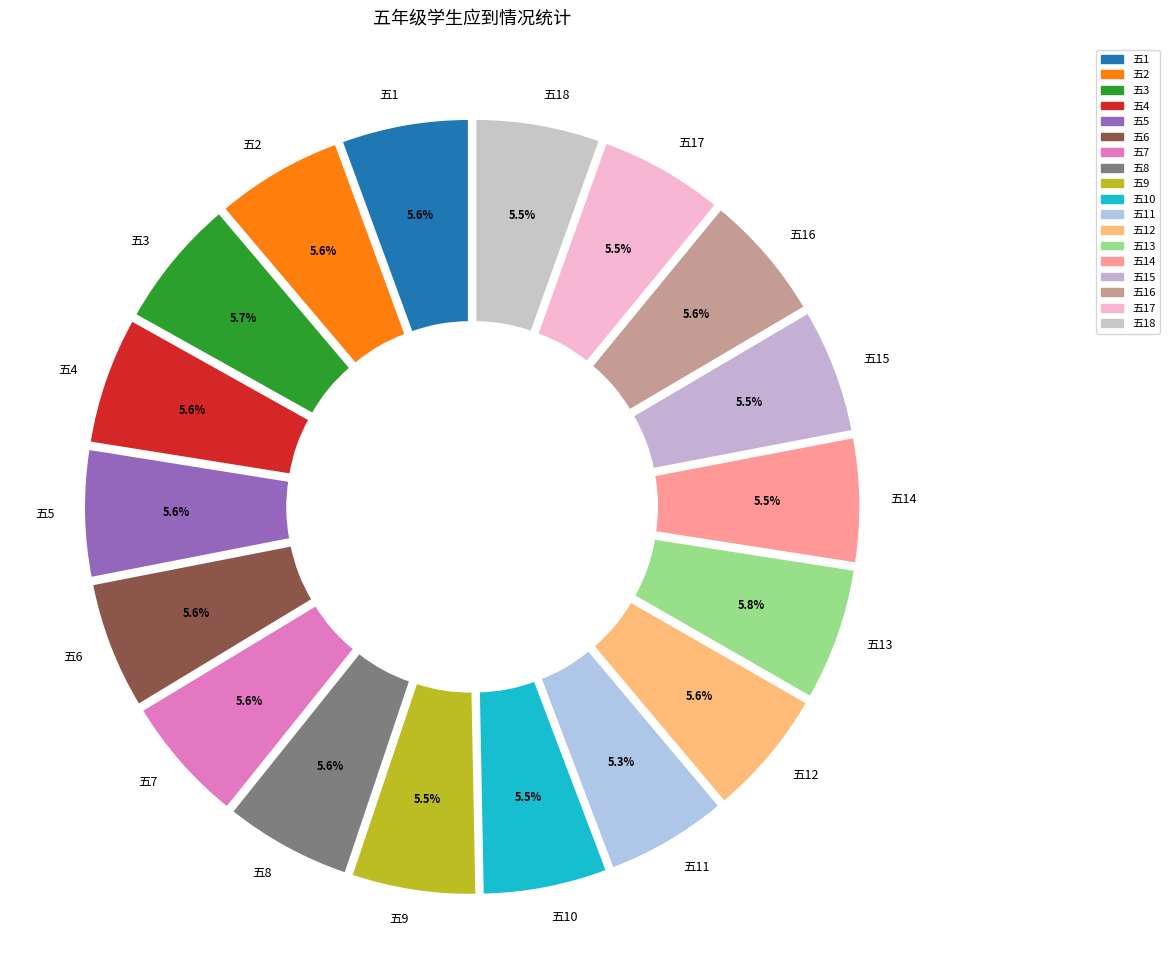

Is it true that 五14 is 5% of the pie?

True